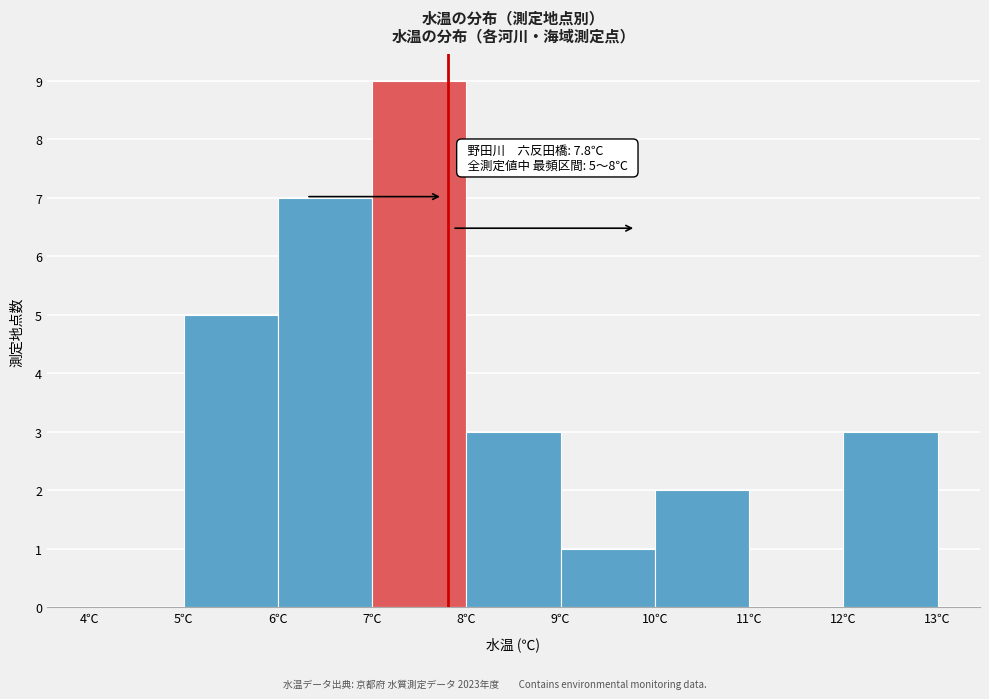

Which range on the x-axis has the tallest bar?

7 to 8